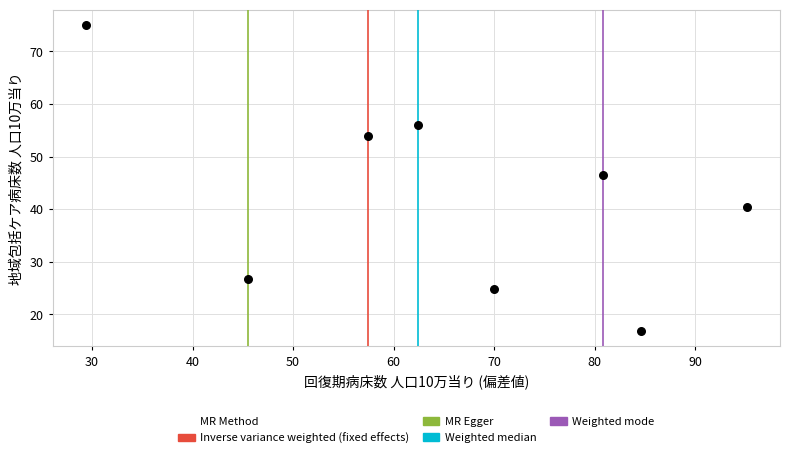

What is the average X value?

65.7